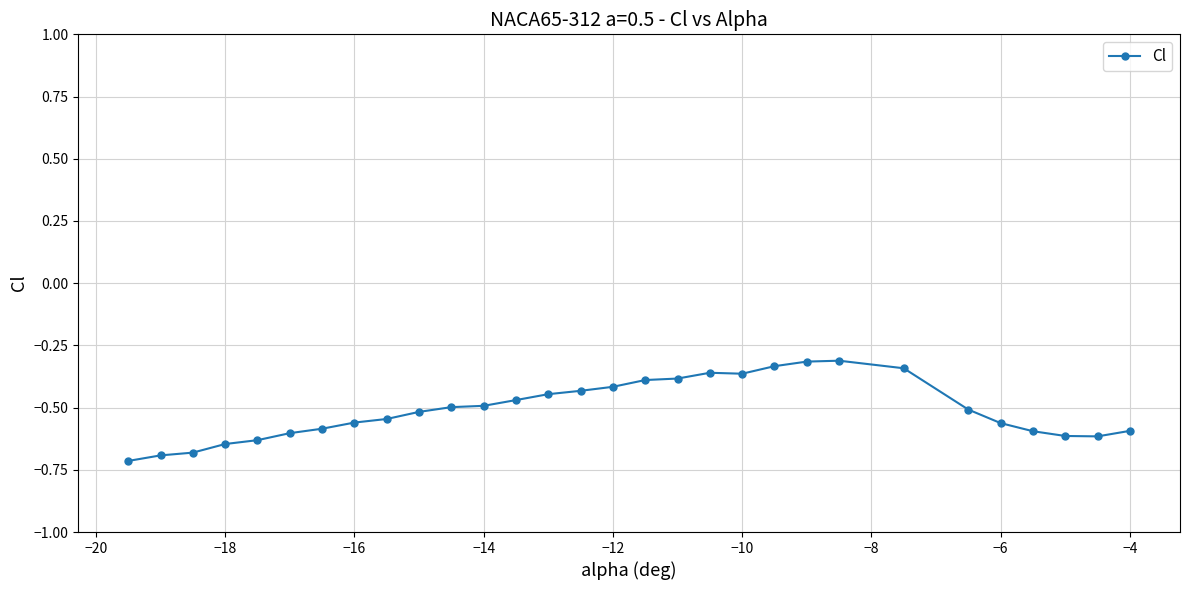

What is the sum of all values?

-15.2